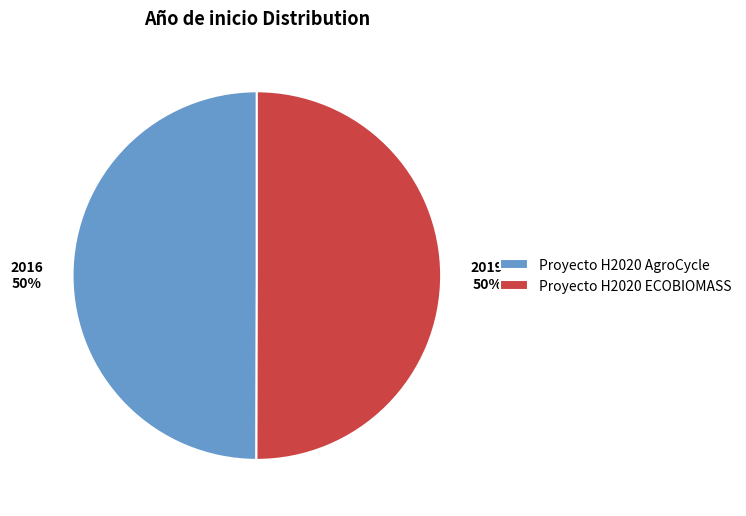

To the nearest percent, what percentage of the pie is Proyecto H2020 ECOBIOMASS?

50%